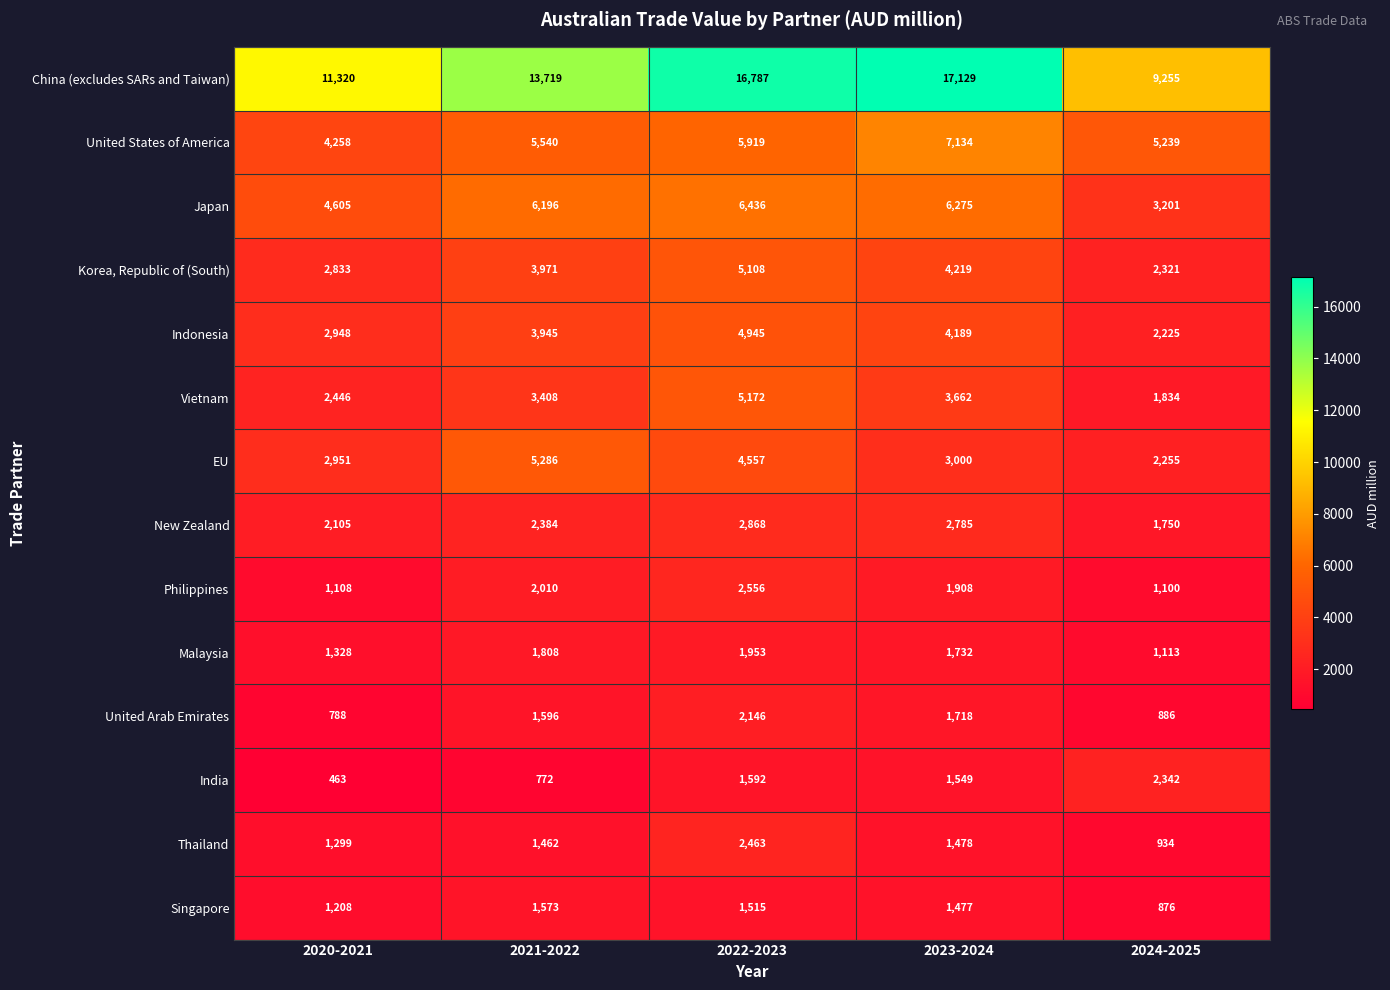

Which series has the largest total across all categories?

China (excludes SARs and Taiwan)